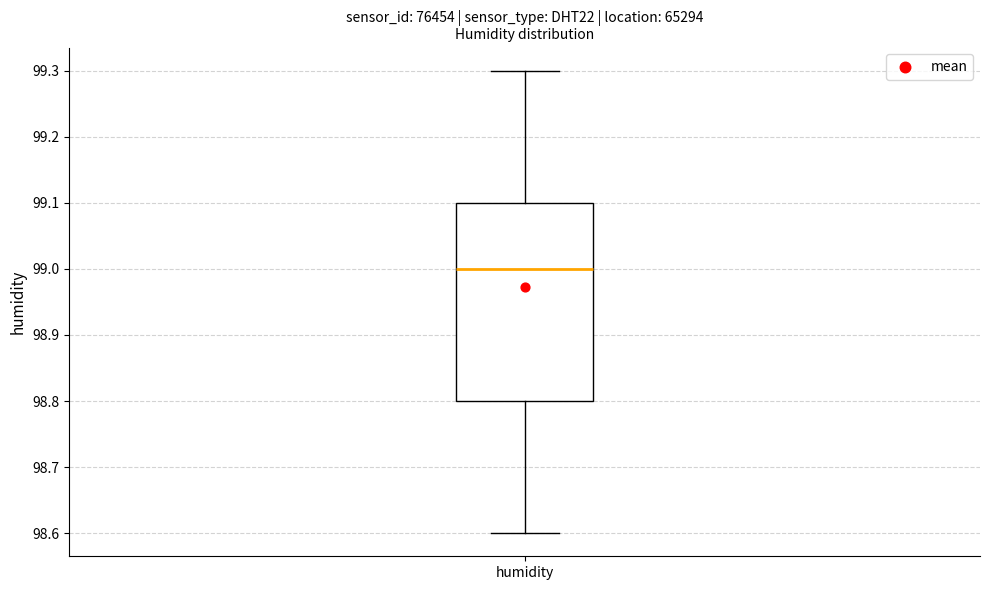

Read this box plot against the y-axis: the position of the median line, the range covered by the box, and the ends of both whiskers. The values are not printed on the chart, so give them approximately, as read against the axis.

median 99.0, box 98.8 to 99.1, whiskers 98.6 to 99.3